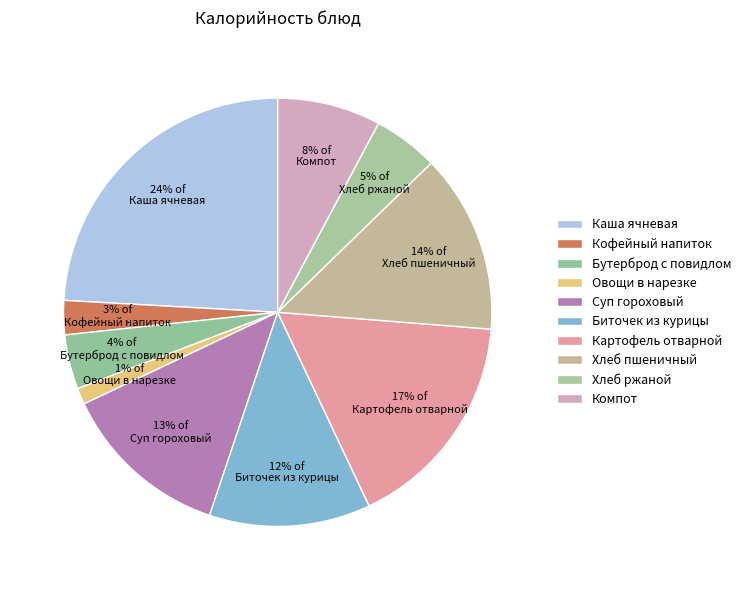

What is the change in value from Хлеб пшеничный to Компот?

-59.6